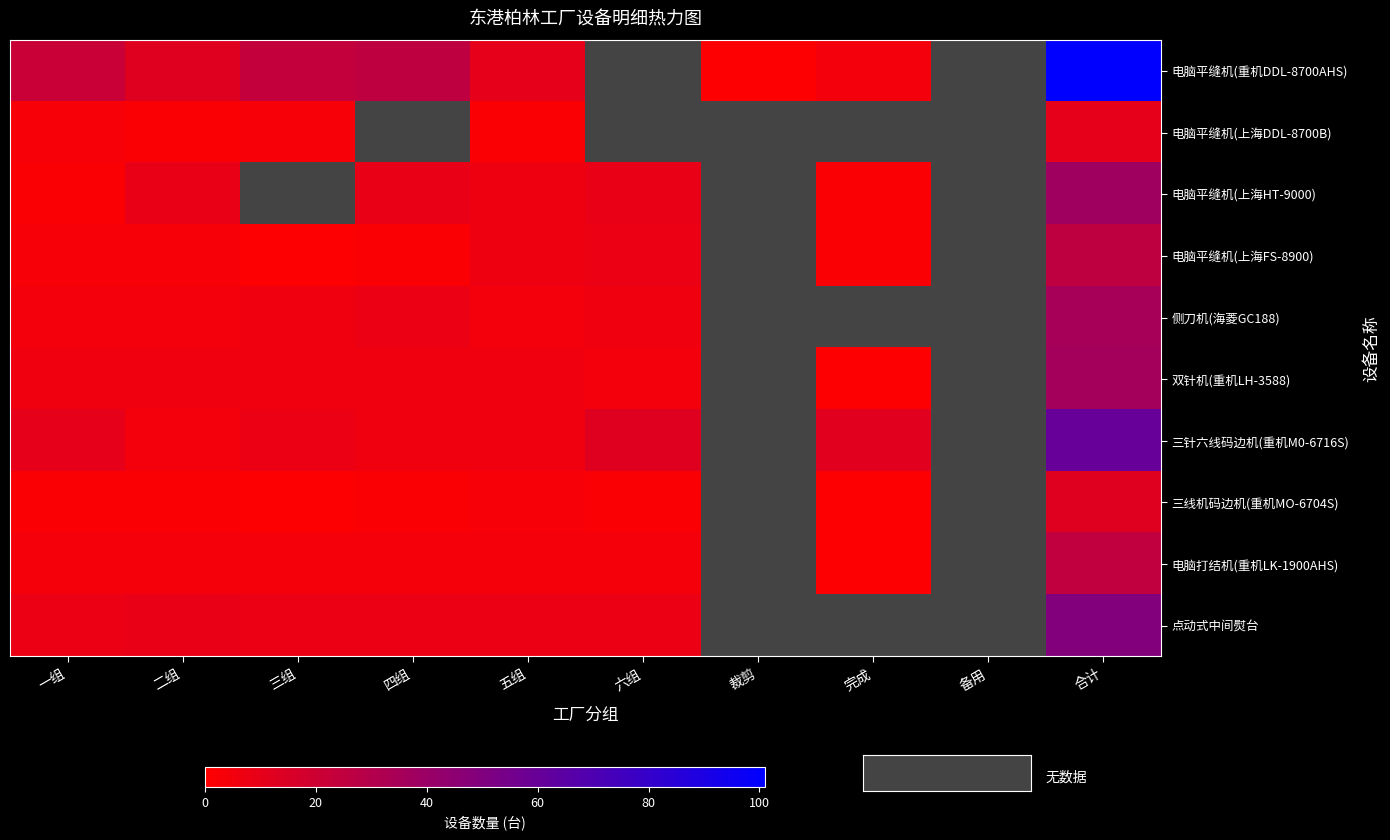

Which series changed the most between 一组 and 完成?

电脑平缝机(重机DDL-8700AHS)